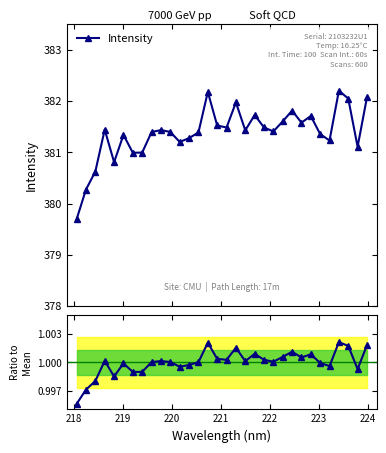

What is the minimum value for Intensity?

379.7